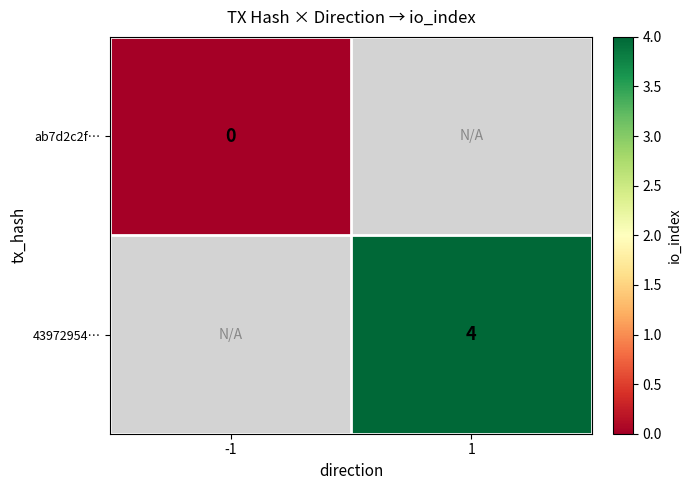

Is it true that 43972954… equals 6 at 1?

False